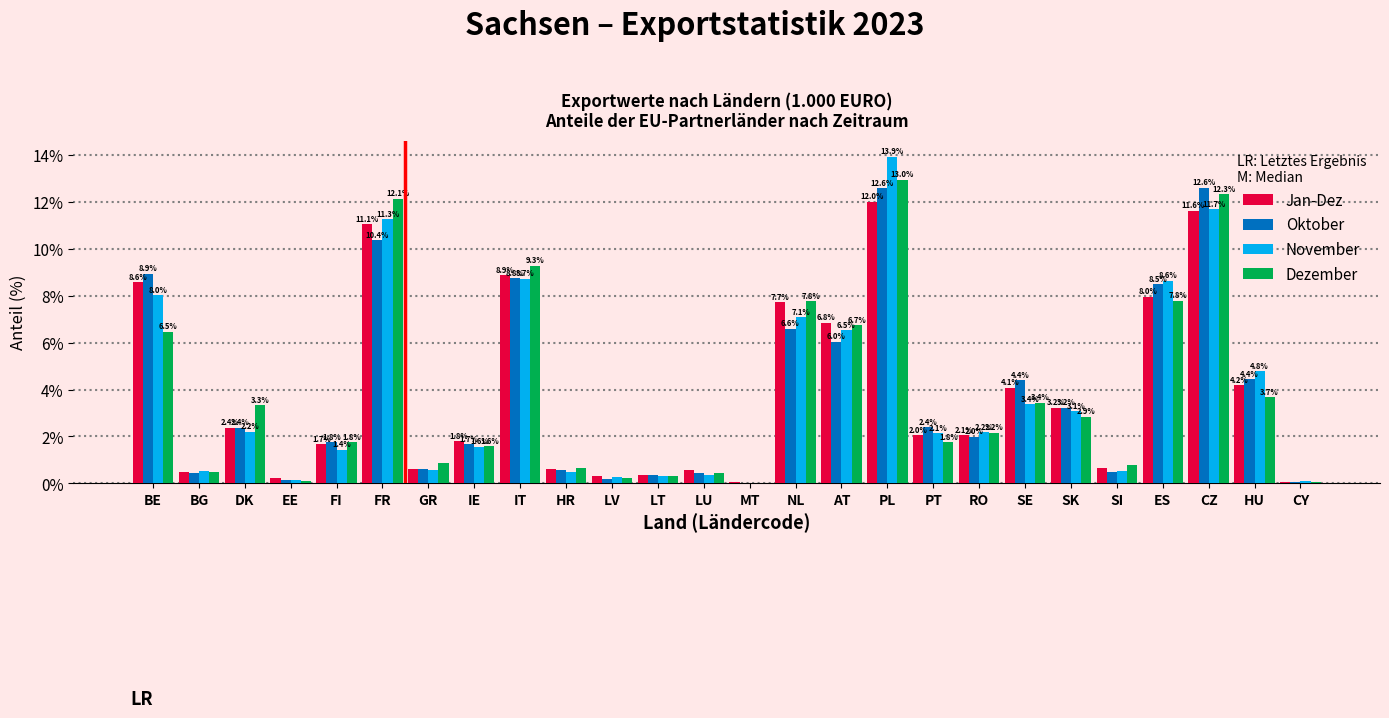

At which category is the sum across all series the highest?

PL